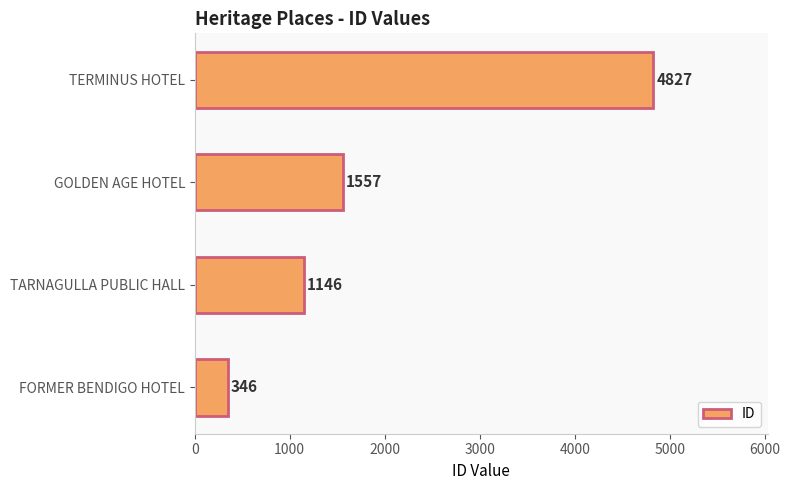

Which label corresponds to the largest value in the chart?

TERMINUS HOTEL